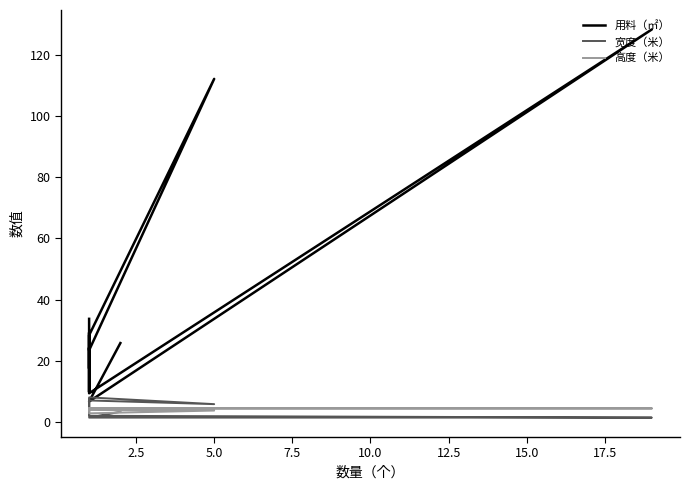

Count the number of categories in the chart.

15